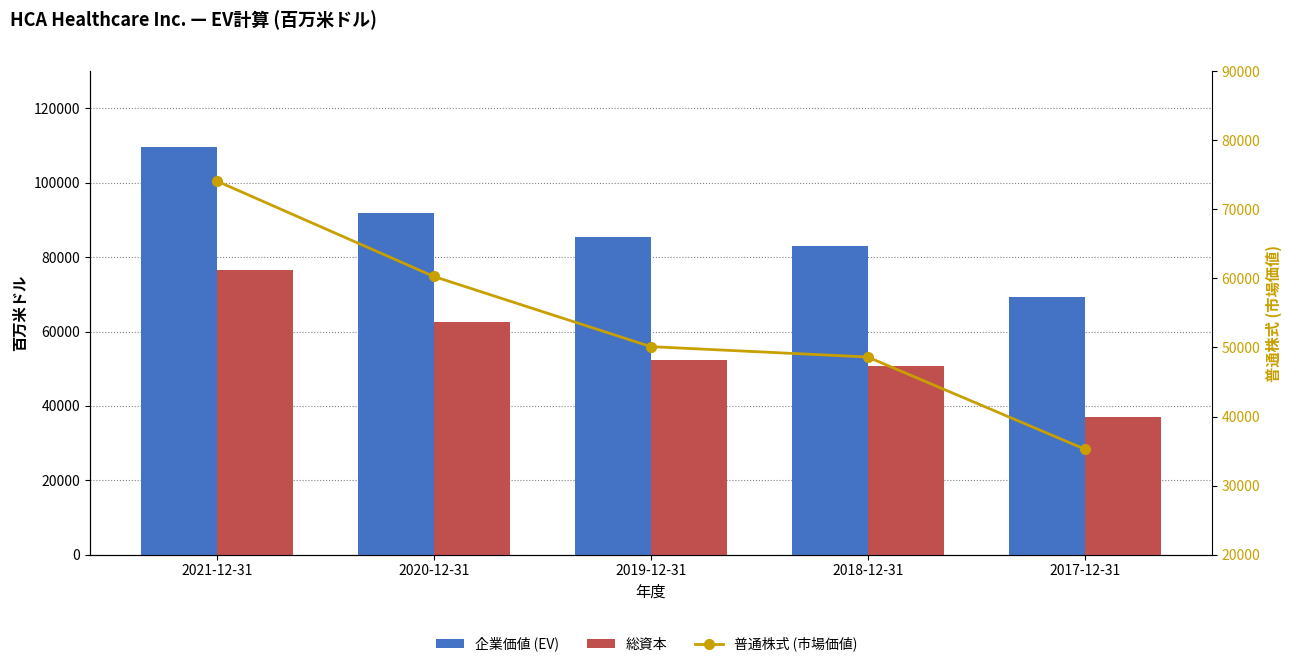

Which series changed the most between 2019-12-31 and 2018-12-31?

企業価値 (EV)